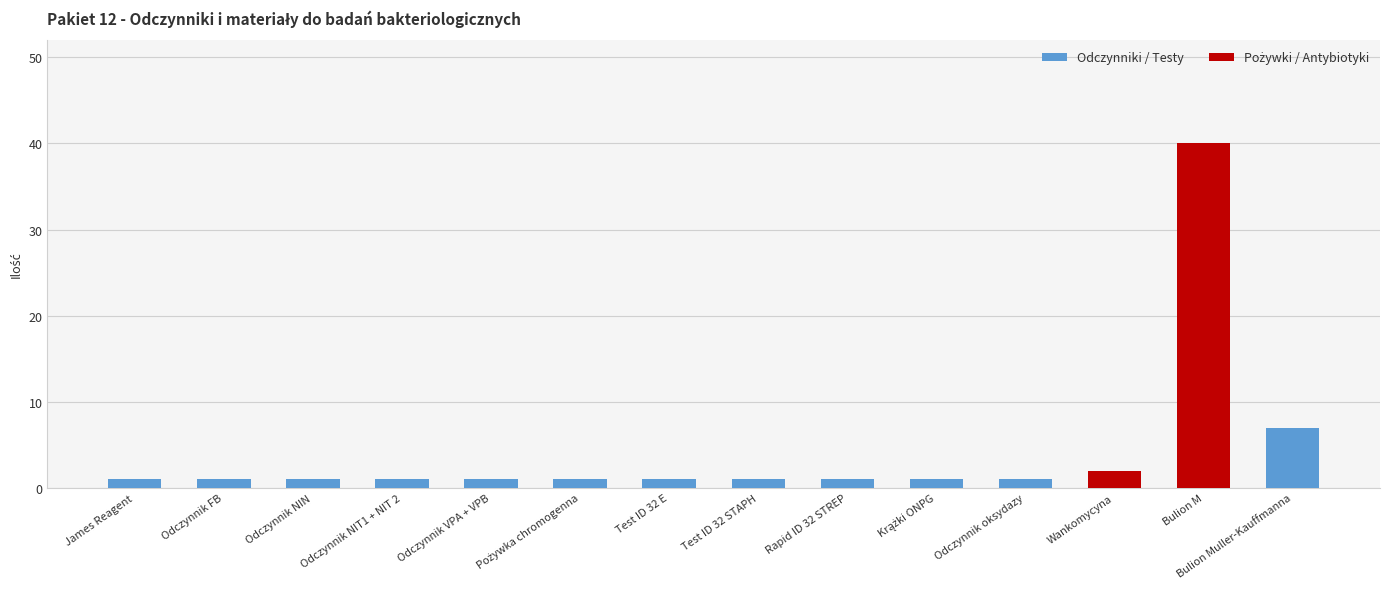

At which category does the chart reach its peak across all series?

Bulion M